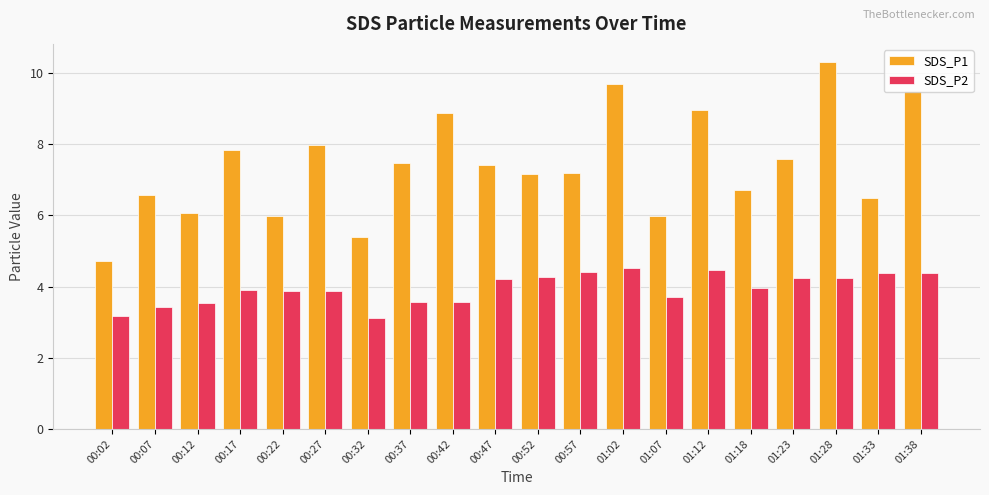

What is the greatest value displayed?

10.3